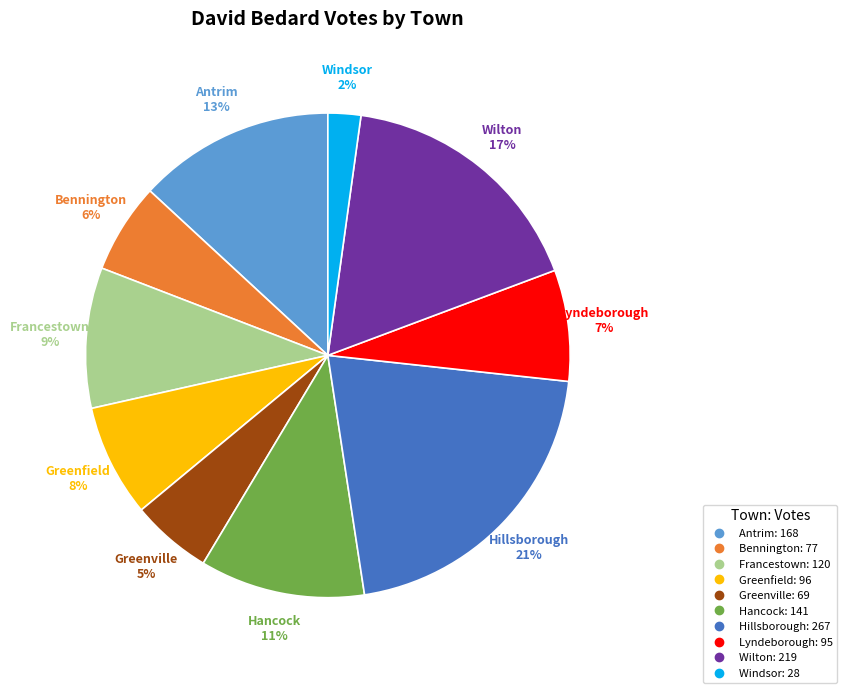

How many segments does this pie chart have?

10